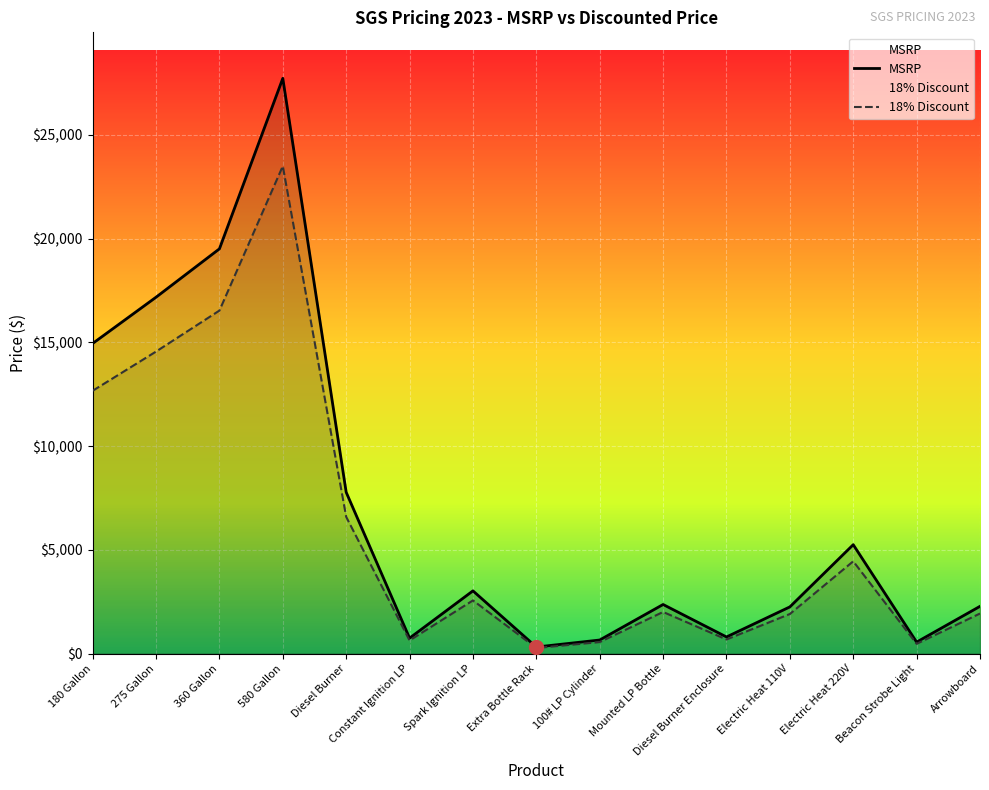

What position from the right is Electric Heat 110V?

4